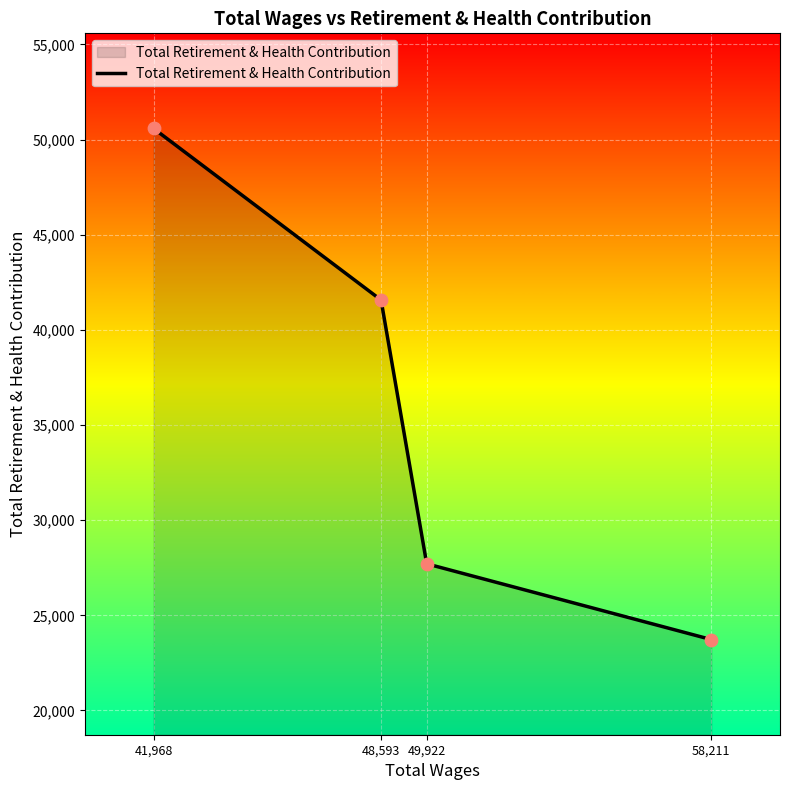

What is the ratio of the value at 41,968 to the value at 48,593?

1.2